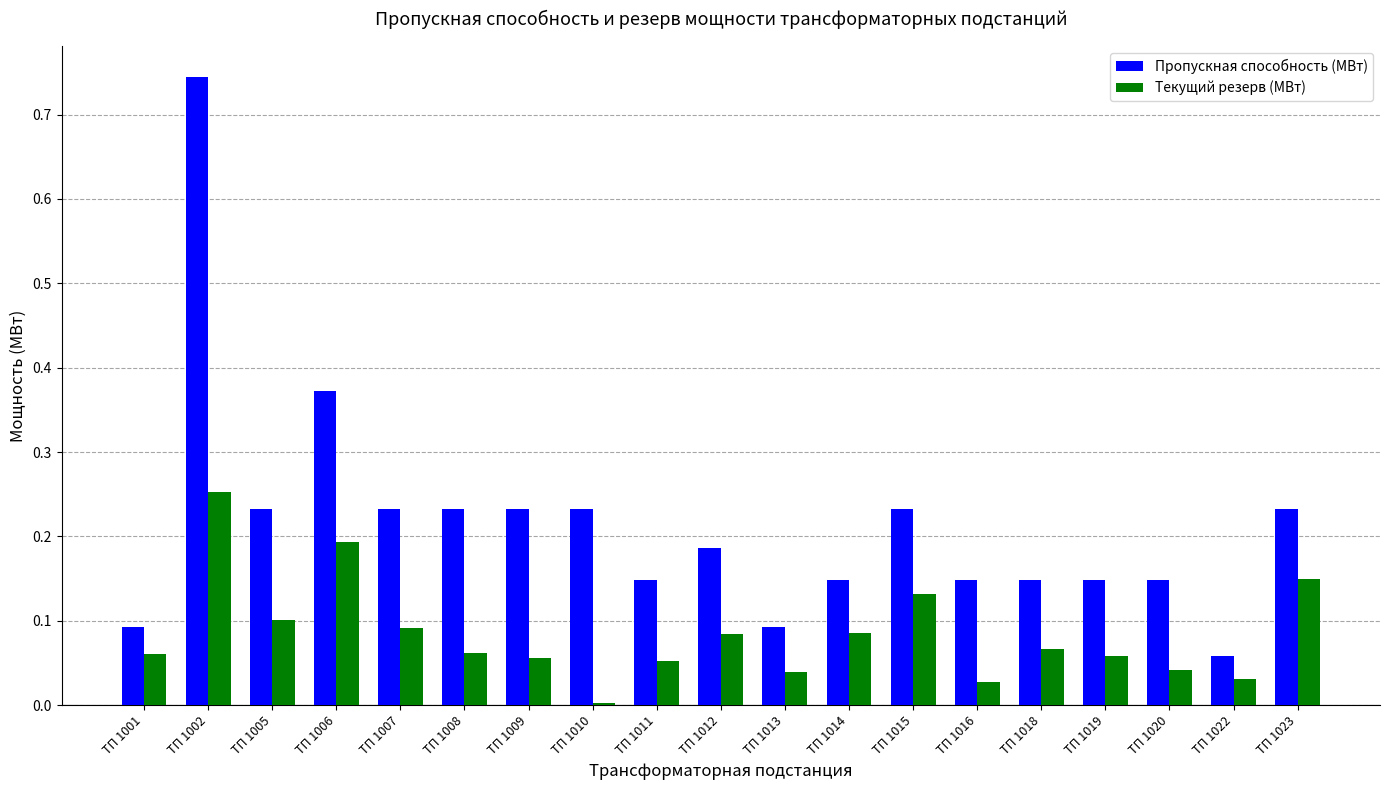

Which series changed the most between ТП 1011 and ТП 1016?

Текущий резерв (МВт)